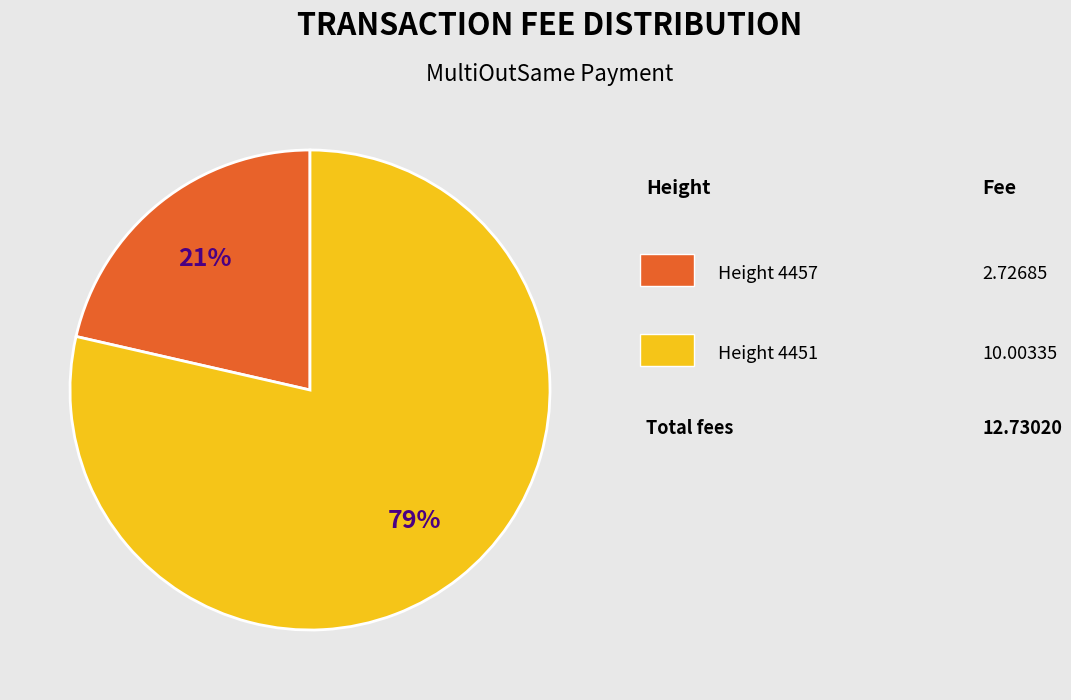

Does any single category account for the majority?

Yes